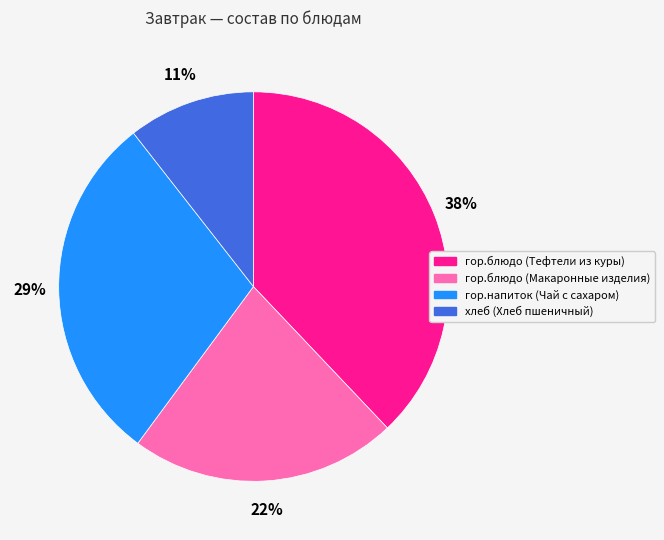

To the nearest percent, what is the difference between the largest and smallest slice percentages?

27%